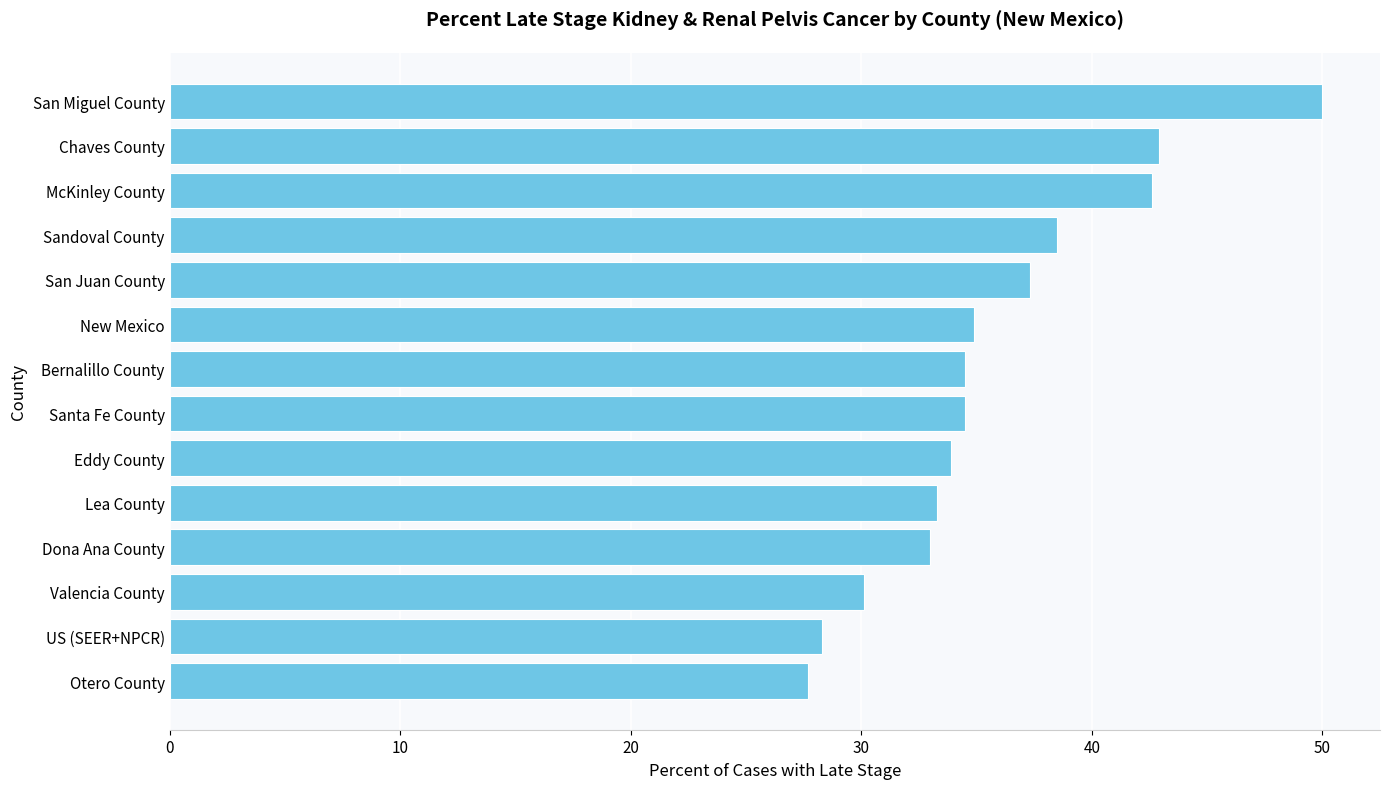

Reading top to bottom, transcribe all the data shown in this chart.

San Miguel County=50.0	Chaves County=42.9	McKinley County=42.6	Sandoval County=38.5	San Juan County=37.3	New Mexico=34.9	Bernalillo County=34.5	Santa Fe County=34.5	Eddy County=33.9	Lea County=33.3	Dona Ana County=33.0	Valencia County=30.1	US (SEER+NPCR)=28.3	Otero County=27.7